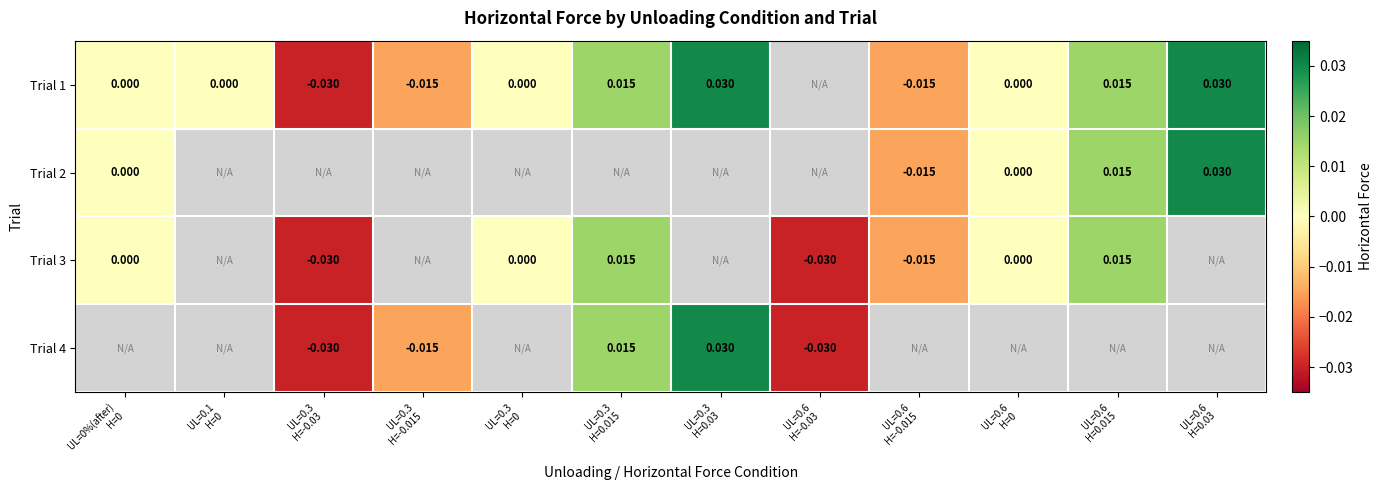

How many categories are shown in the chart?

12